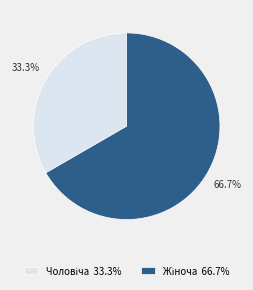

Is there a majority slice in this chart?

Yes